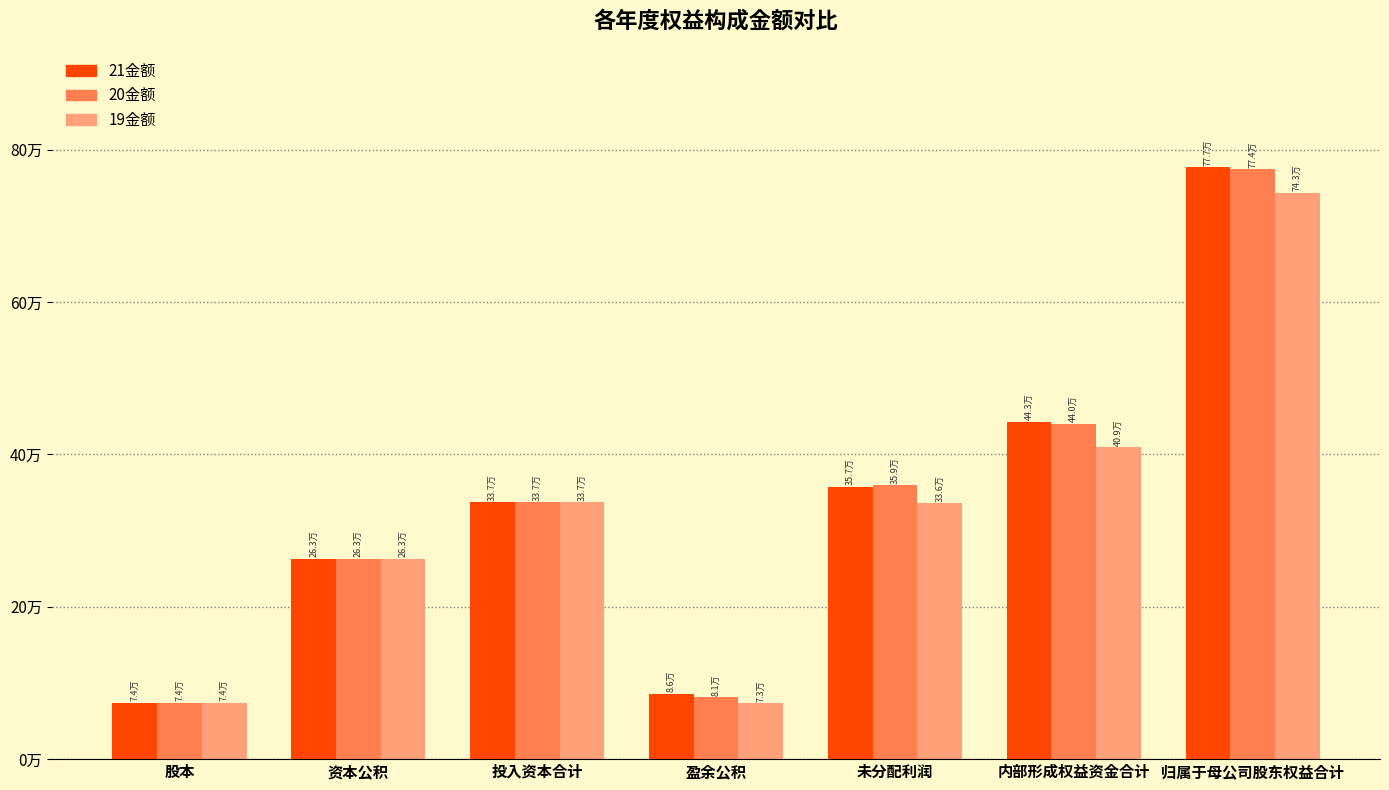

What are all the series names shown in the legend?

21金额, 20金额, 19金额